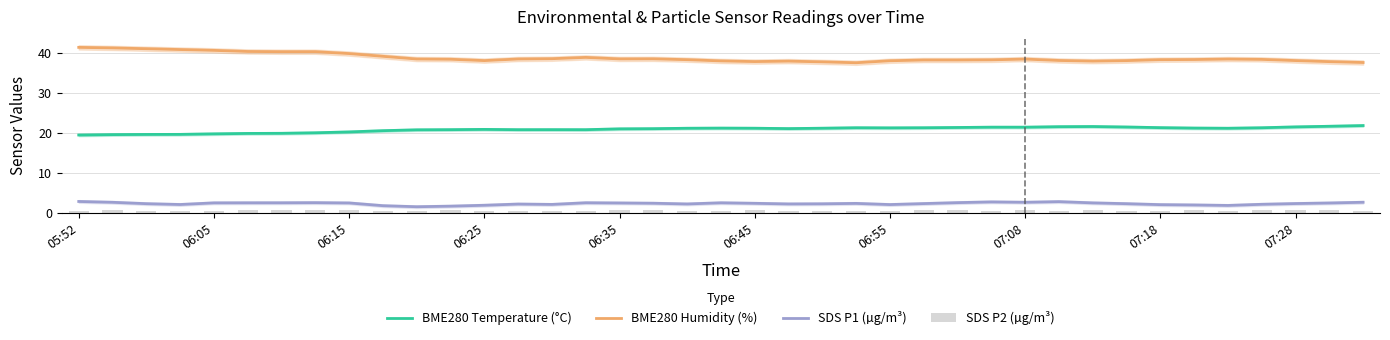

What is the maximum value for SDS P1 (µg/m³)?

3.0